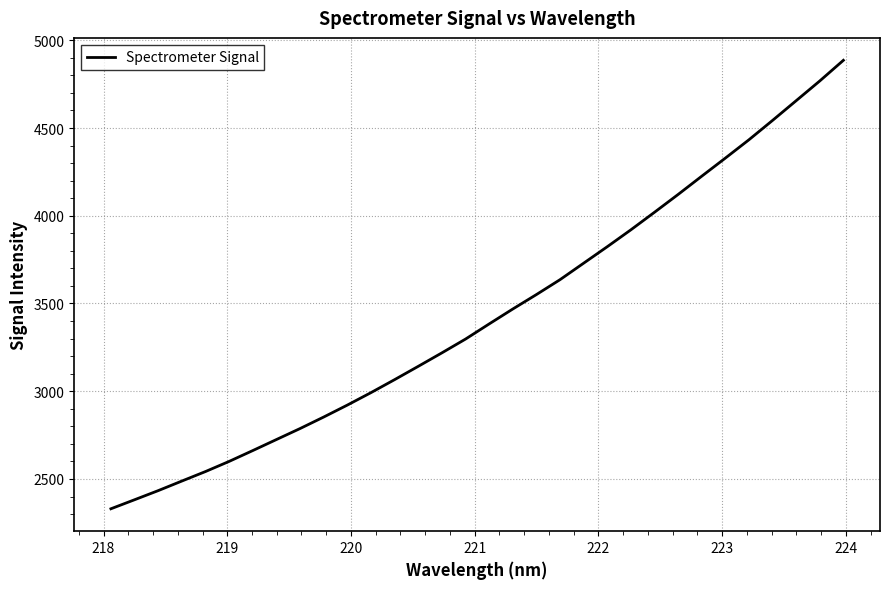

What is the smallest value displayed?

2330.1